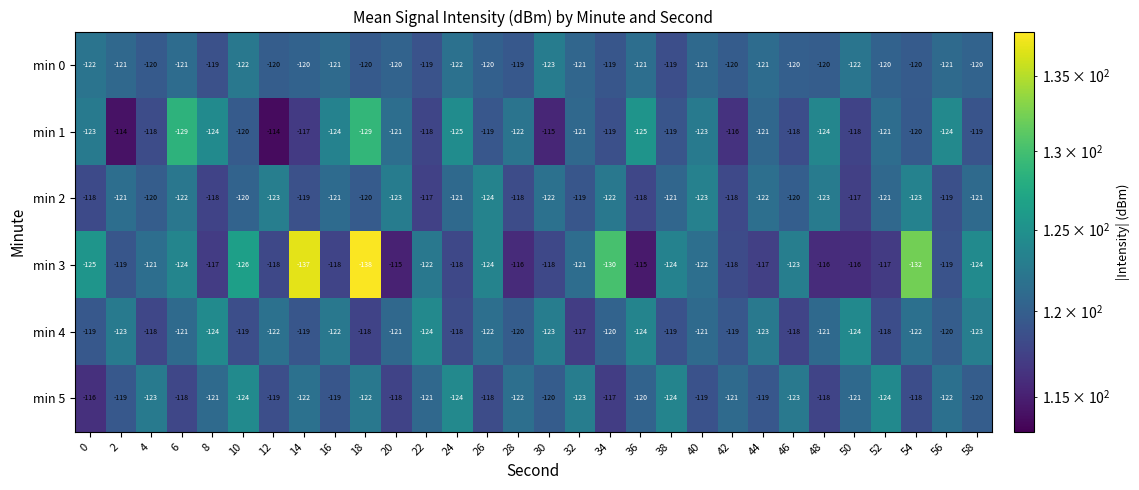

The min 4 series shows -120 at 56. True or false?

True